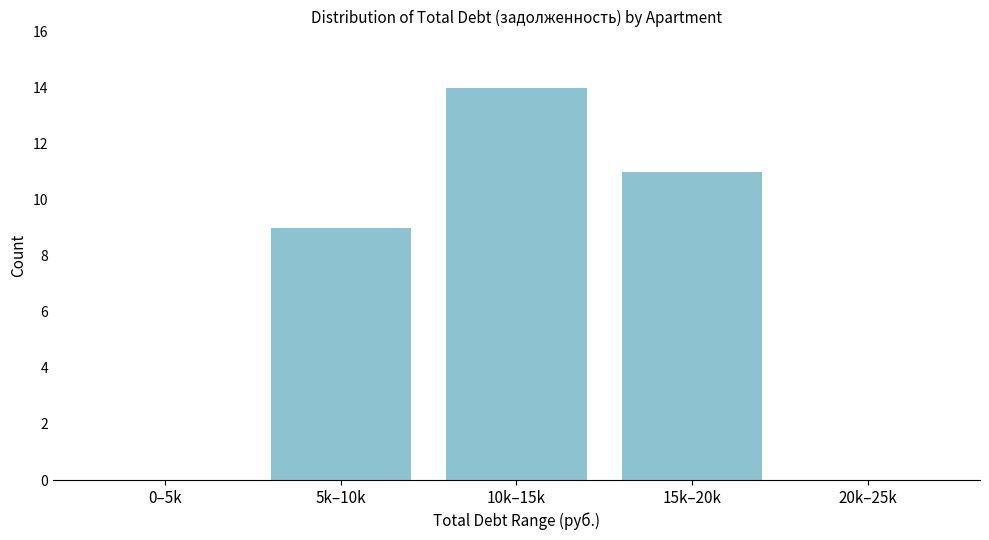

Reading left to right, what are all the values shown in this chart?

0–5k=0	5k–10k=9	10k–15k=14	15k–20k=11	20k–25k=0